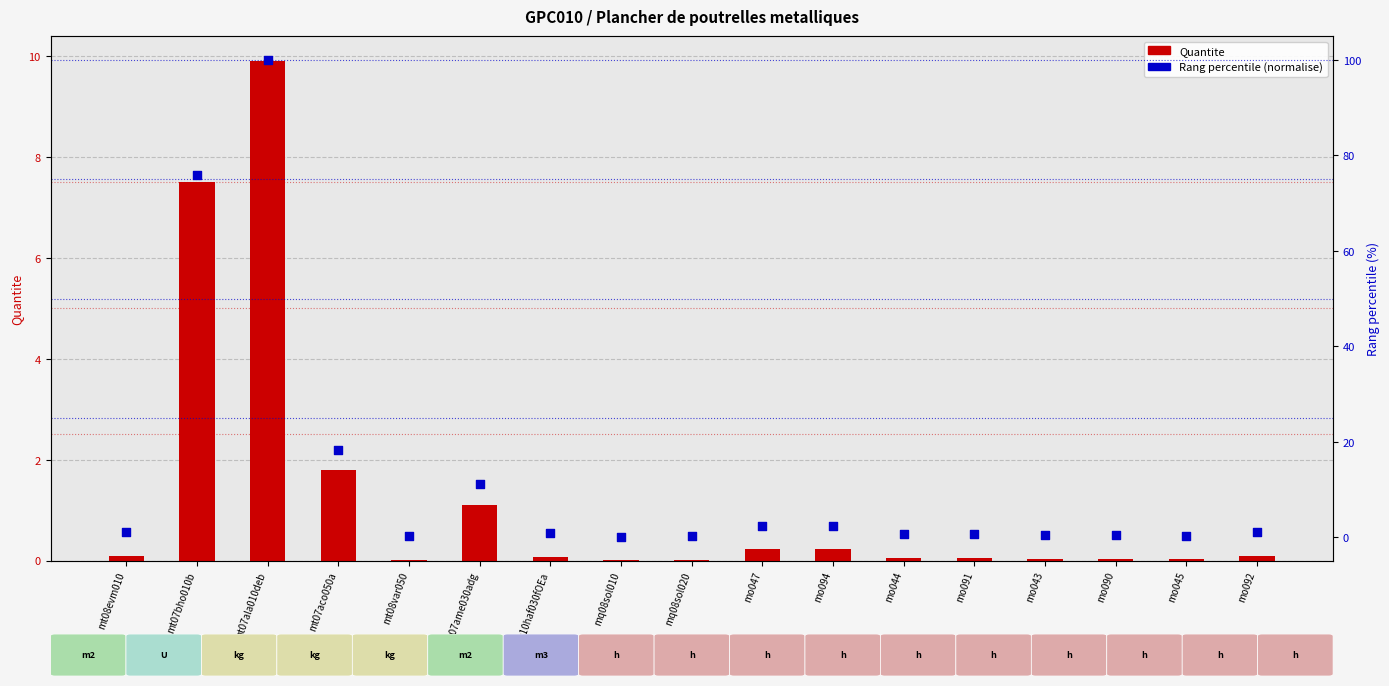

At which category is the sum across all series the highest?

mt07ala010deb